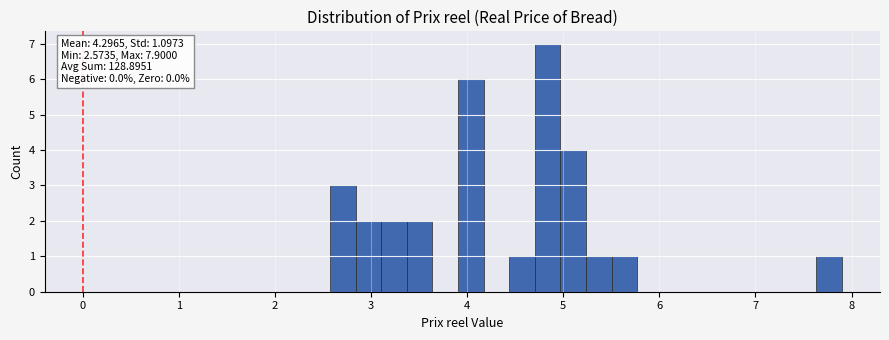

Read against the x-axis, roughly where is the centre of the tallest bar?

4.8